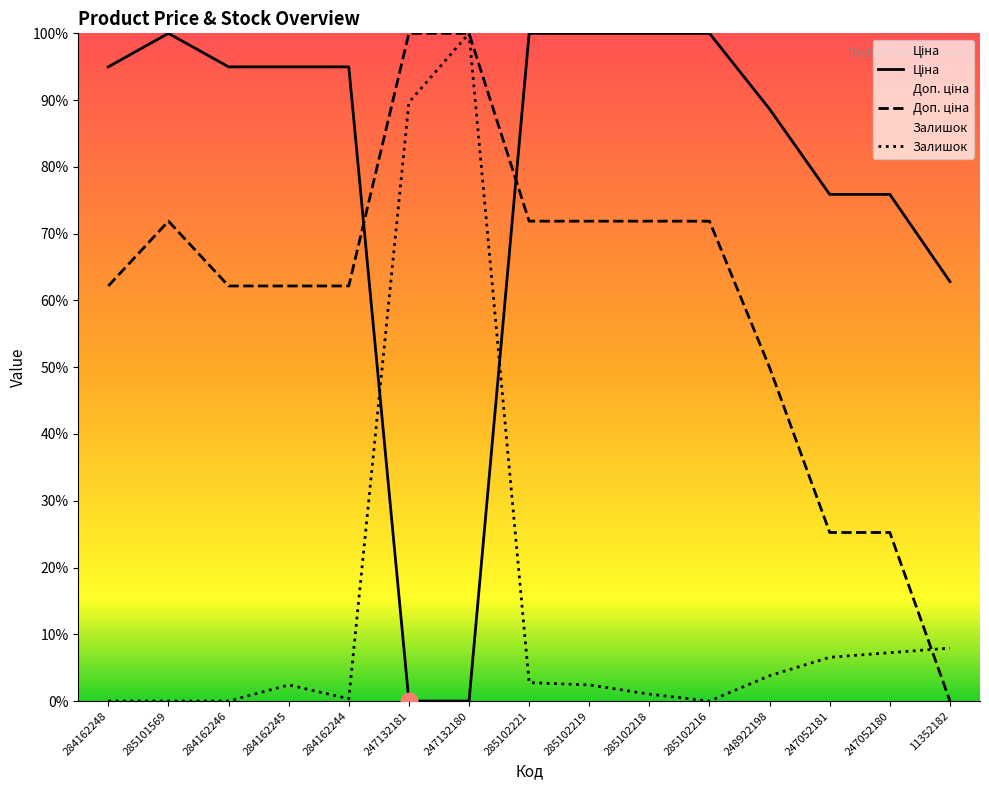

Which series has the largest range (max minus min)?

Ціна